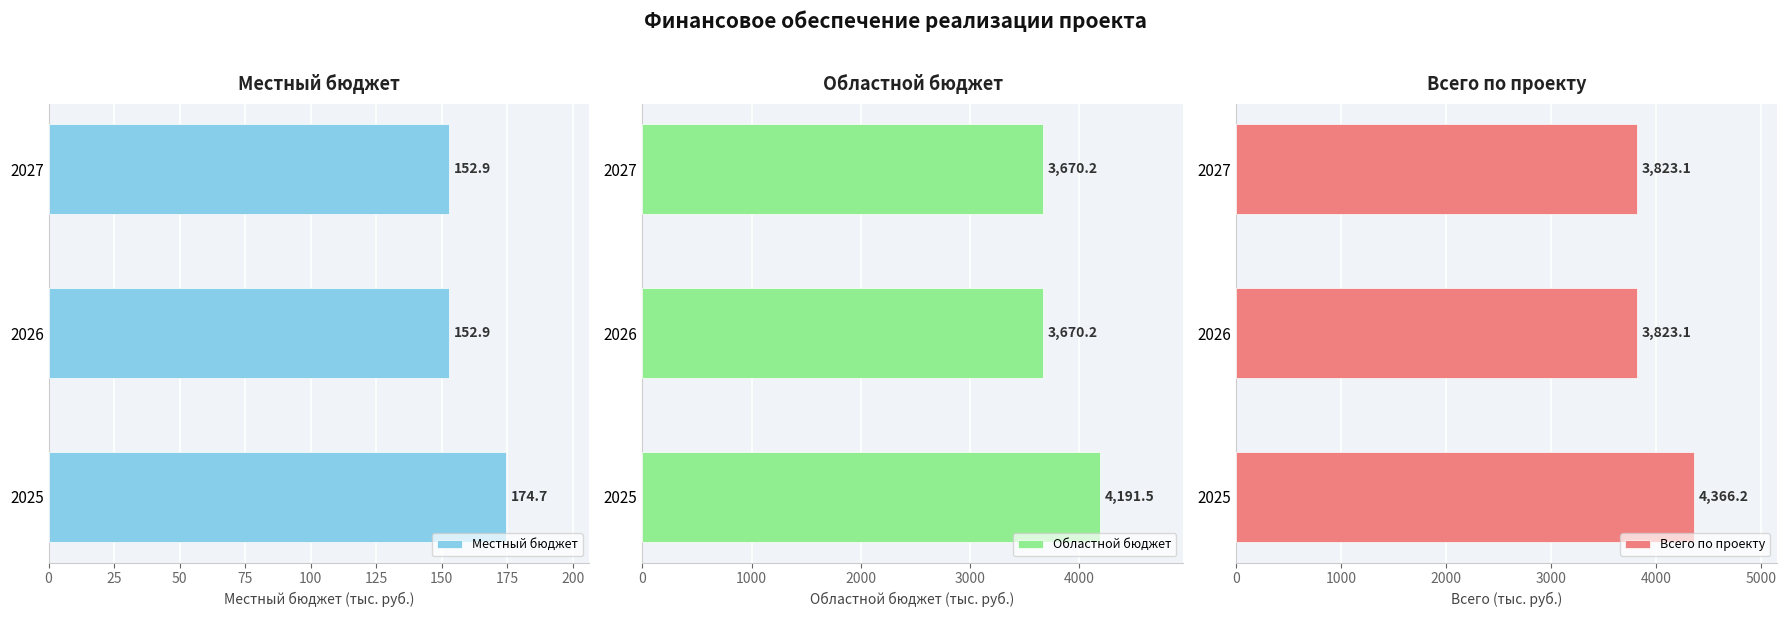

Read the Местный бюджет value at 2025.

174.7